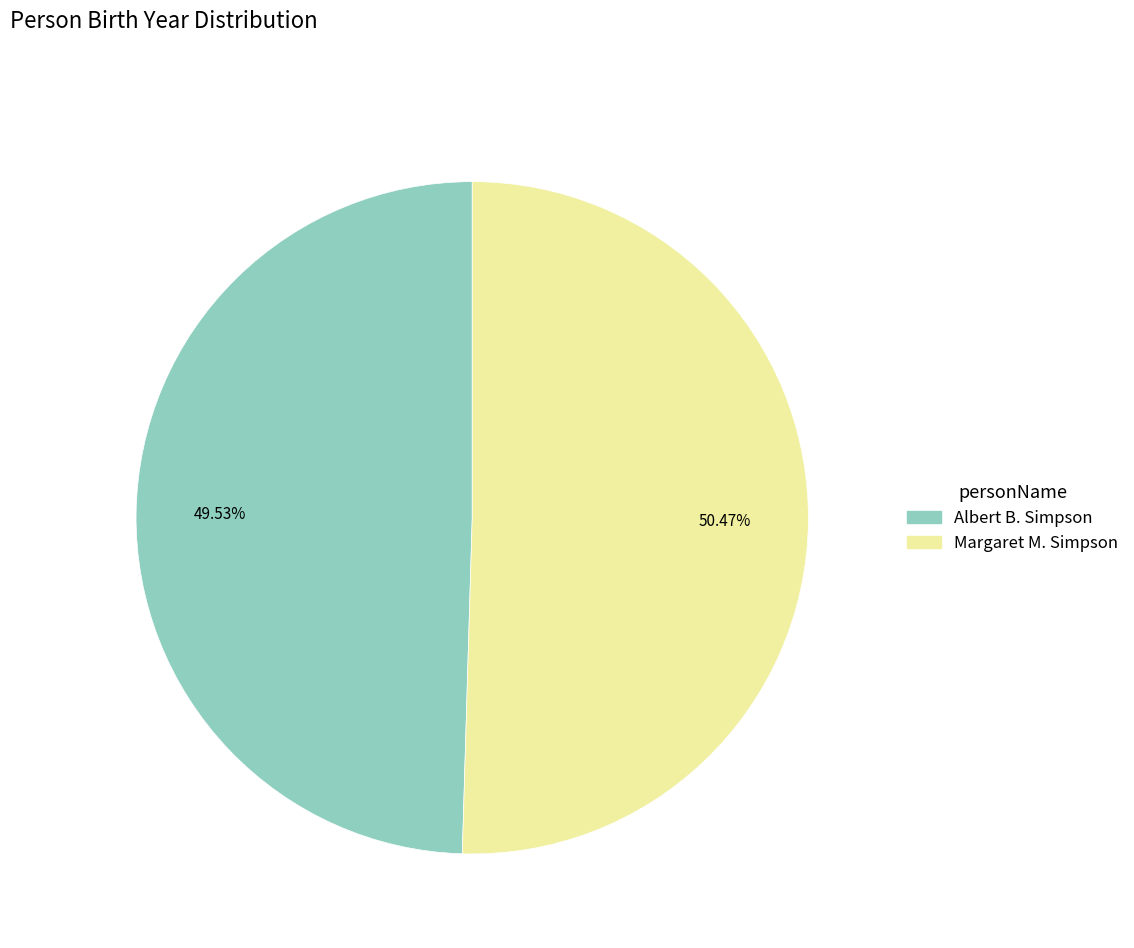

What is the ratio of the value at Albert B. Simpson to the value at Margaret M. Simpson?

1.0